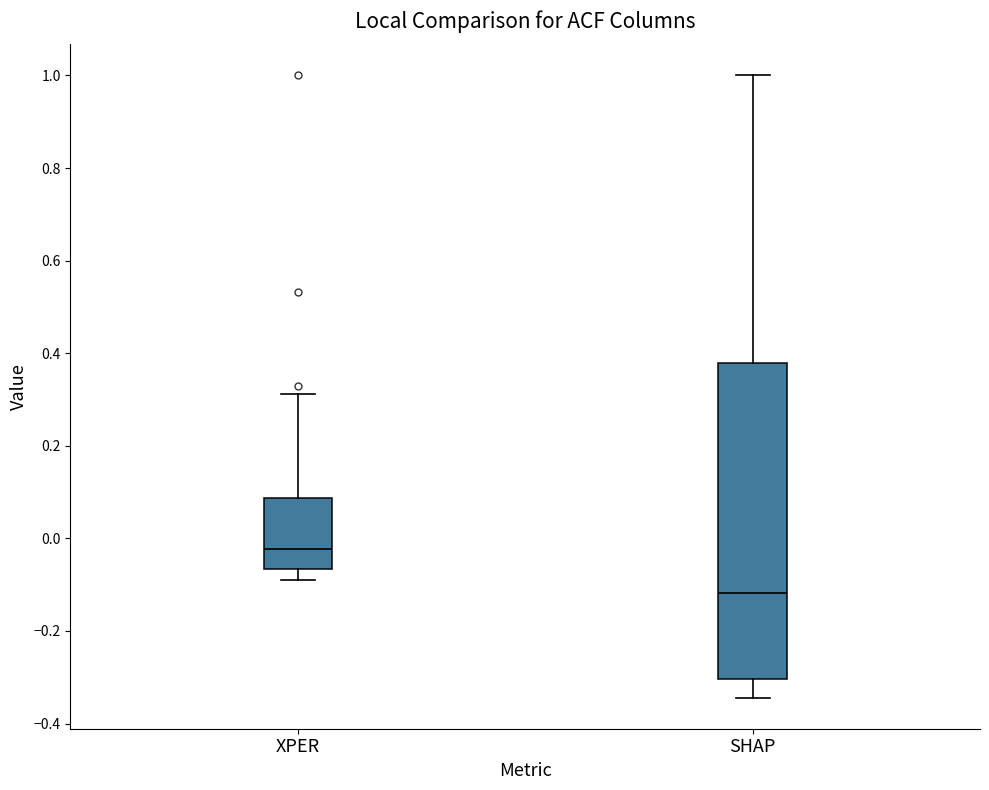

Reading left to right, read every box against the y-axis: the position of its median line, the range the box covers, and the ends of its whiskers. The values are not printed on the chart, so give them approximately, as read against the axis.

XPER: median -0.02, box -0.06 to 0.08, whiskers -0.10 to 0.32
SHAP: median -0.12, box -0.30 to 0.38, whiskers -0.34 to 1.00